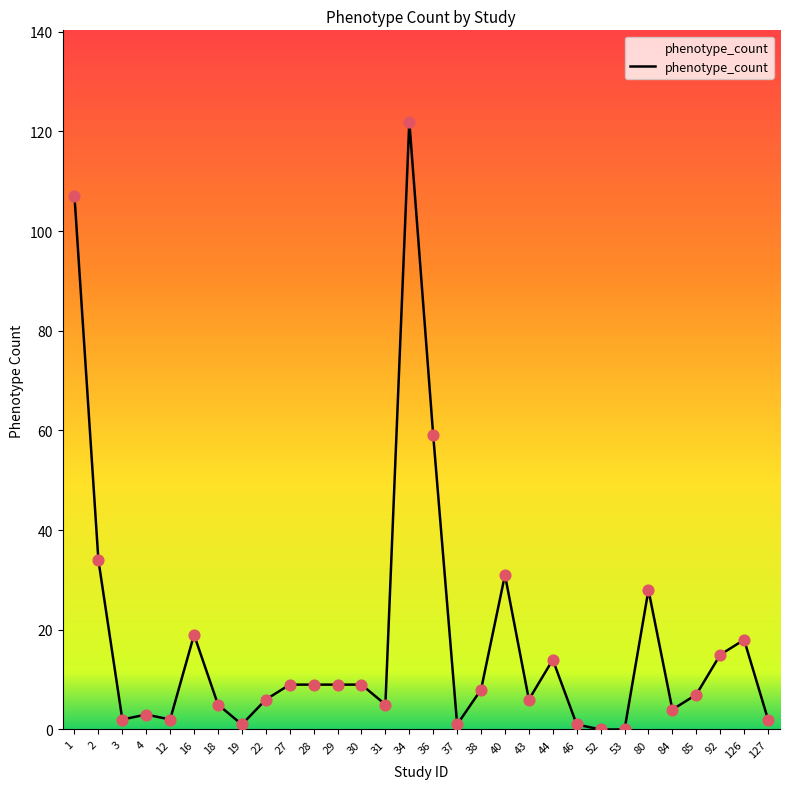

Between 16 and 4, which is larger?

16